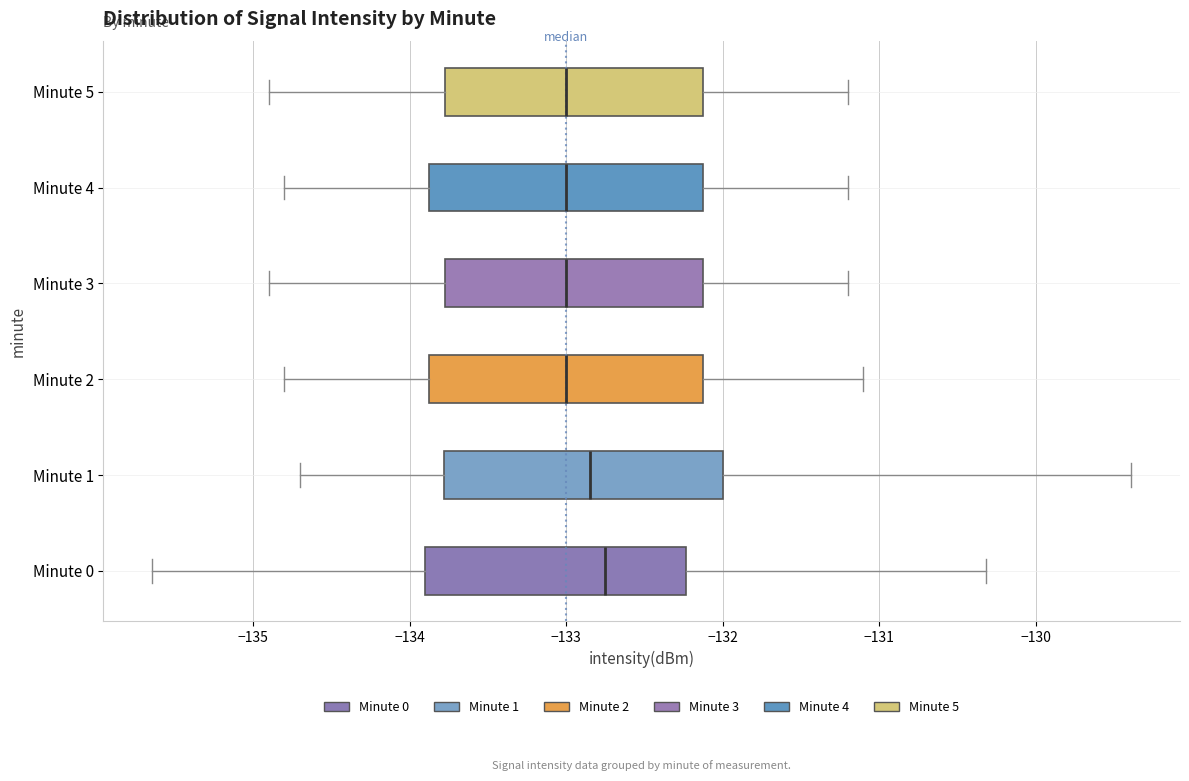

Where does the median line of the box for Minute 3 sit on the x-axis? The values are not printed on the chart, so give them approximately, as read against the axis.

-133.0